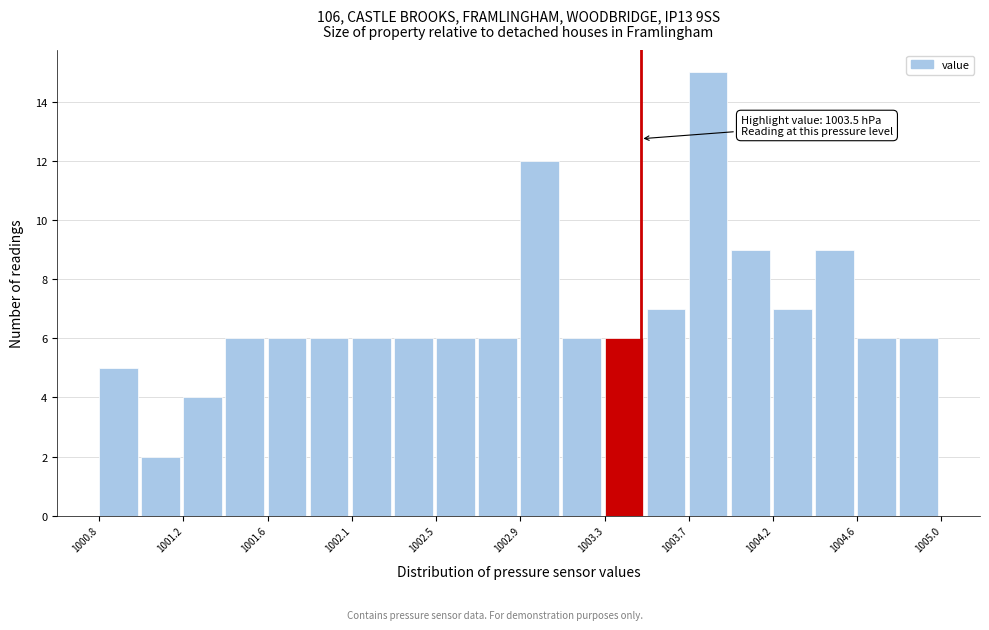

Over which range of the x-axis is the bar tallest?

1003.74 to 1003.95